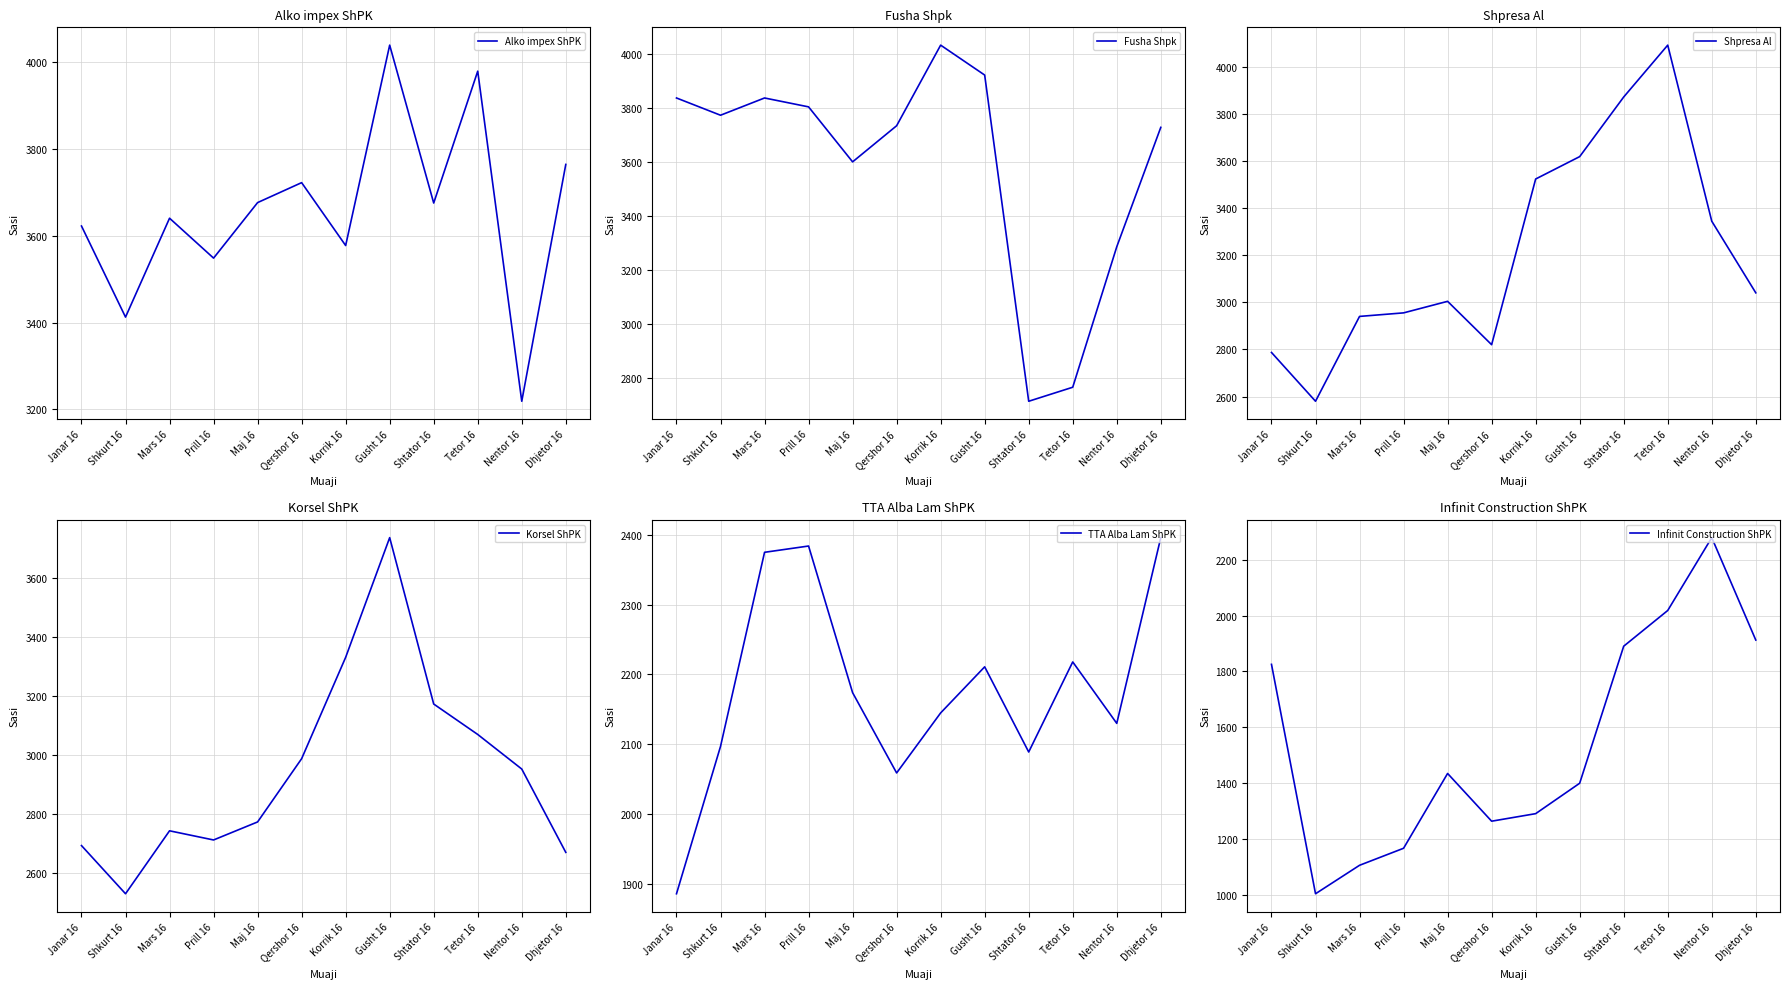

What is the value of the Shpresa Al point at the 6th from the left?

2820